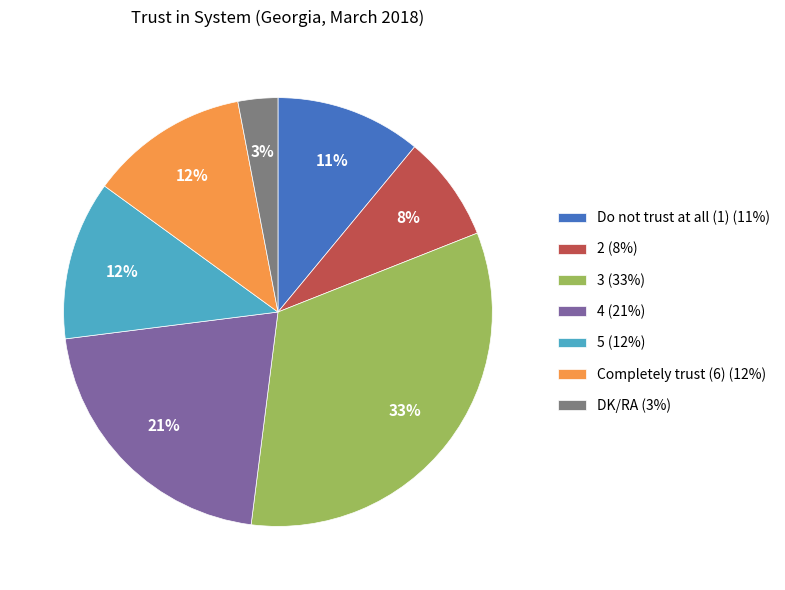

To the nearest percent, what portion does 5 represent?

12%